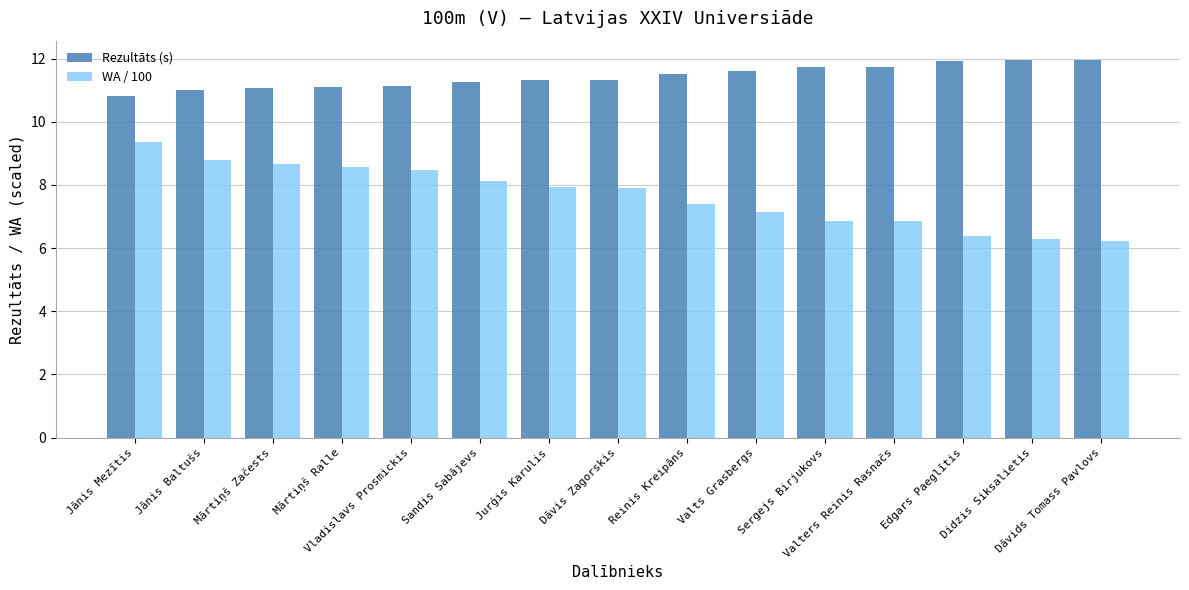

What is the lowest value of the WA / 100 series?

6.2